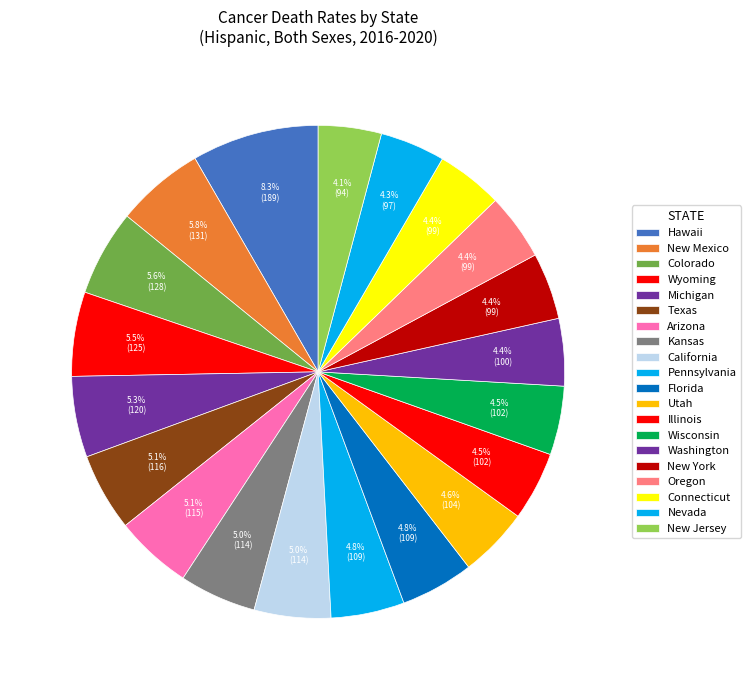

To the nearest percent, what portion does Pennsylvania represent?

5%